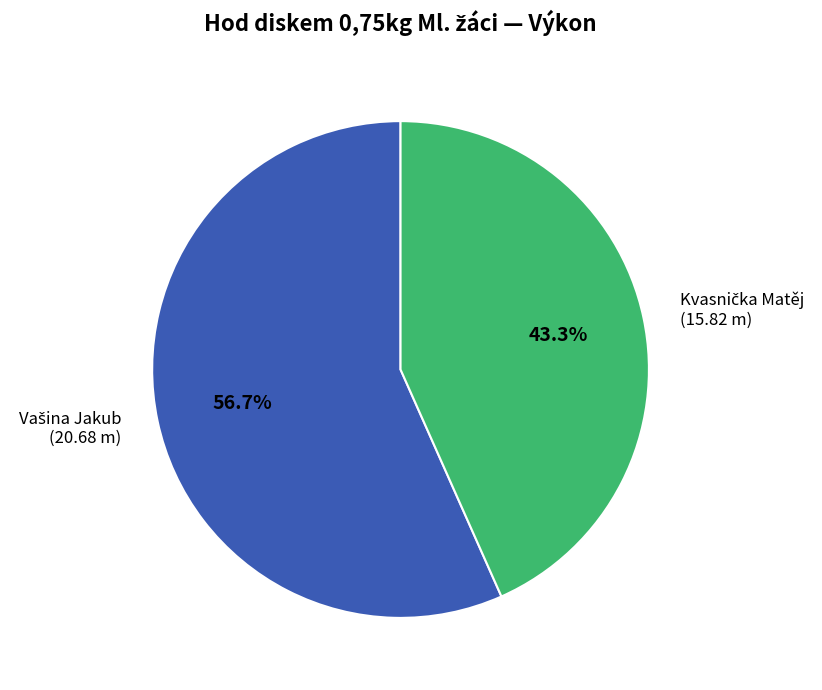

Is there any slice that represents more than half of the pie?

Yes